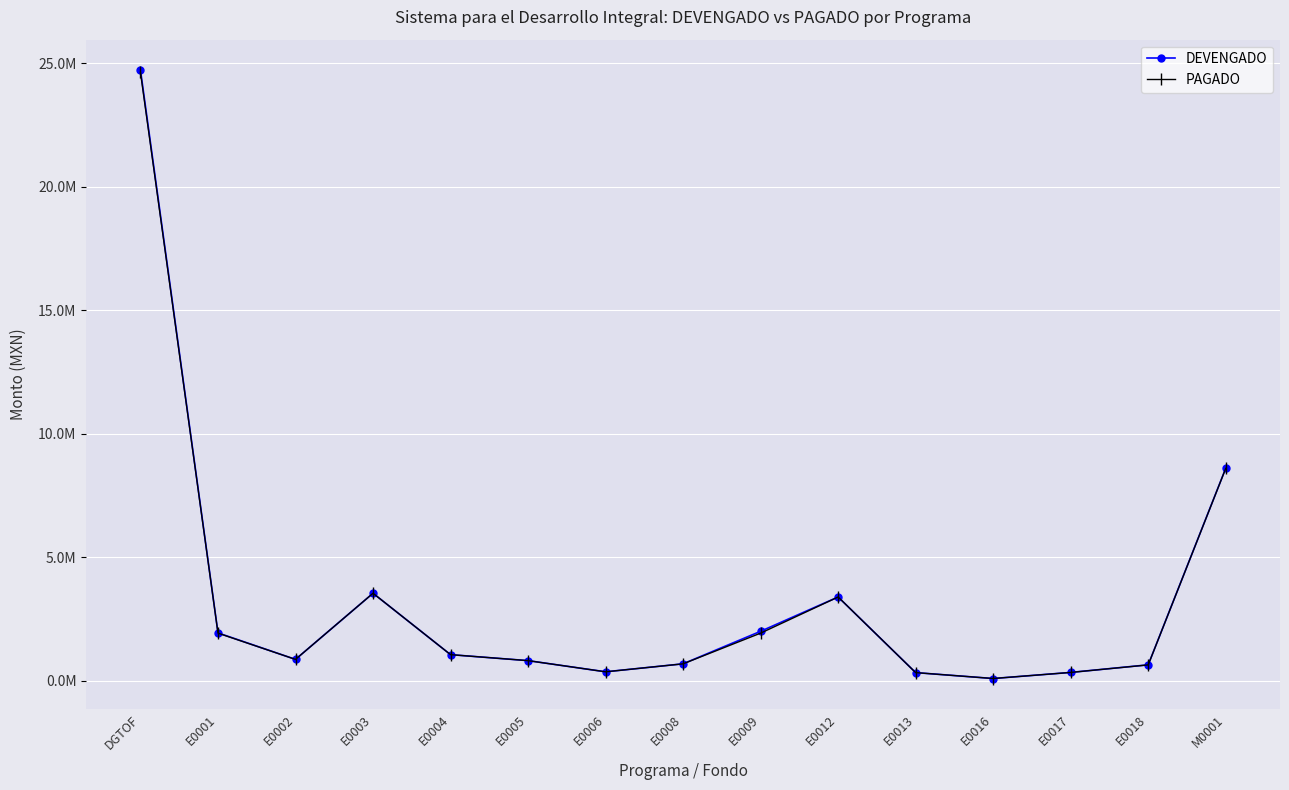

True or false: PAGADO and DEVENGADO intersect in this chart.

False